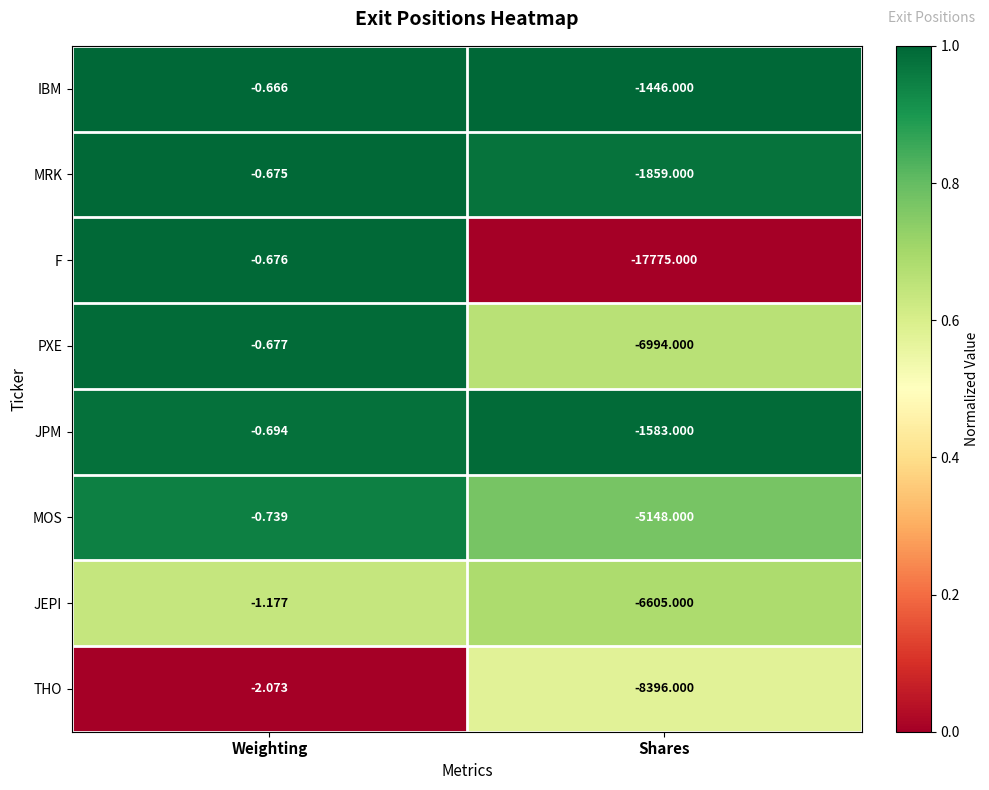

Is the value of THO at Weighting greater than the value of IBM at Weighting?

No